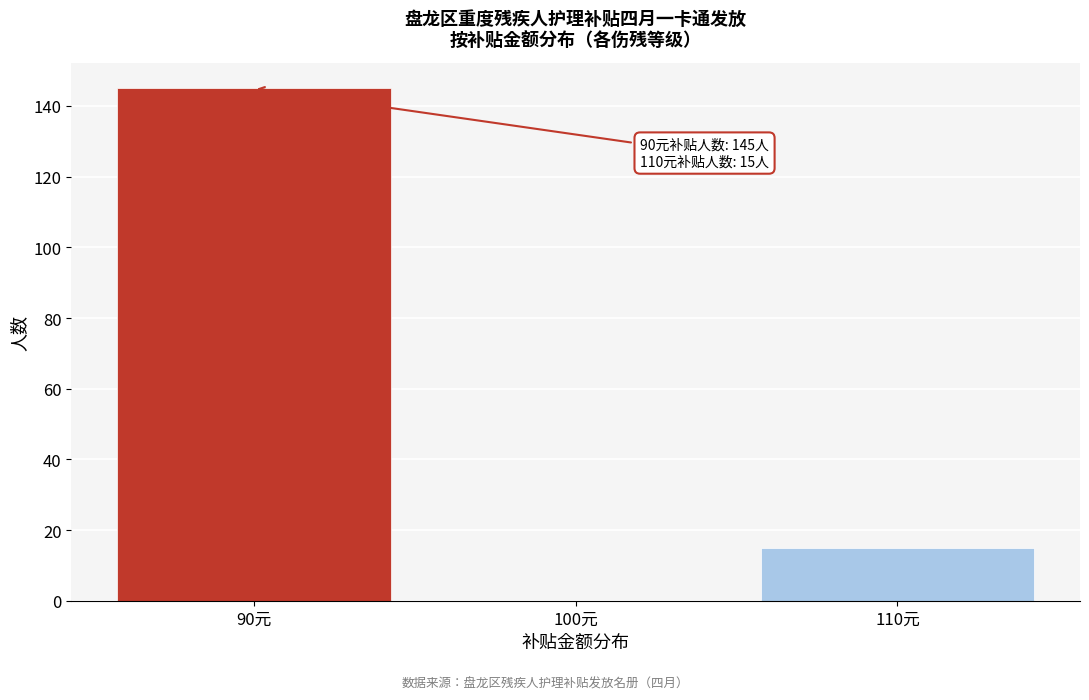

Reading right to left, list all the values displayed in this chart.

110元=15	100元=0	90元=145